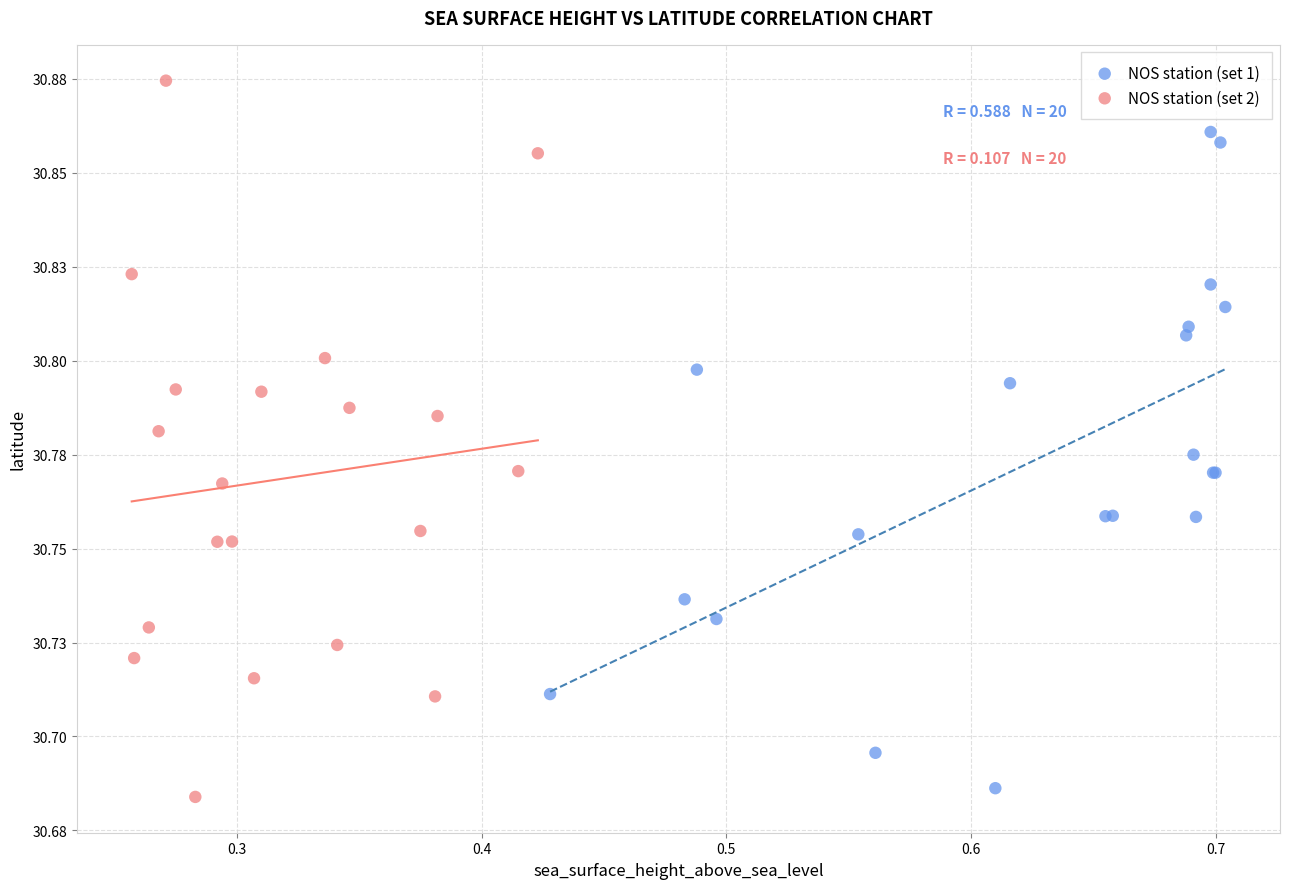

What are all the series names shown in the legend?

NOS station (set 1), NOS station (set 2)